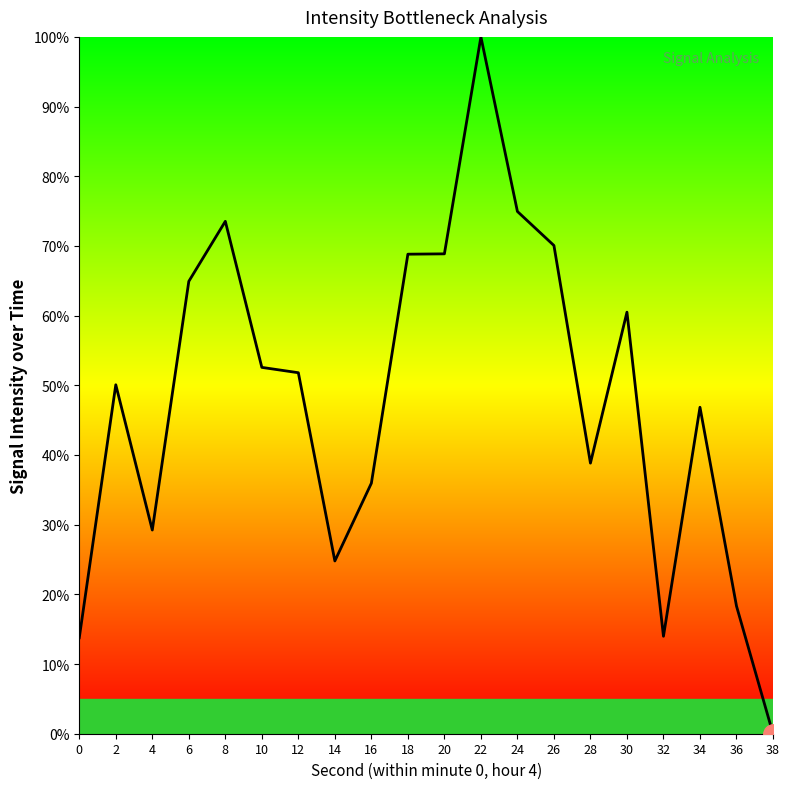

True or false: the data has more than 0 interior local peaks.

True